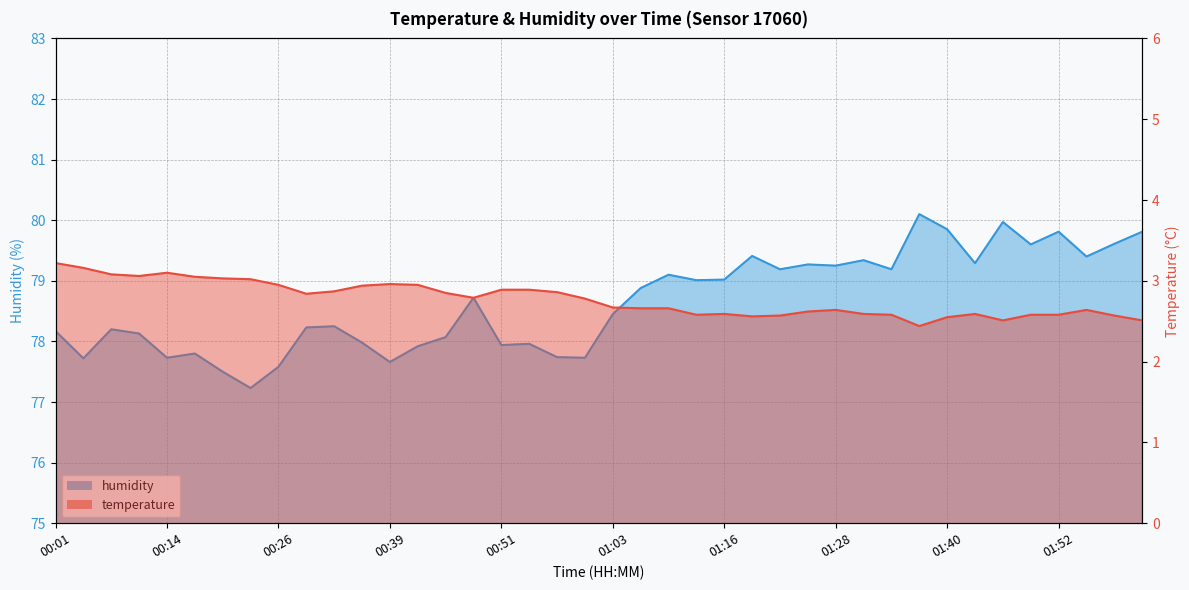

What is the label of the 16th point from the right?

01:16